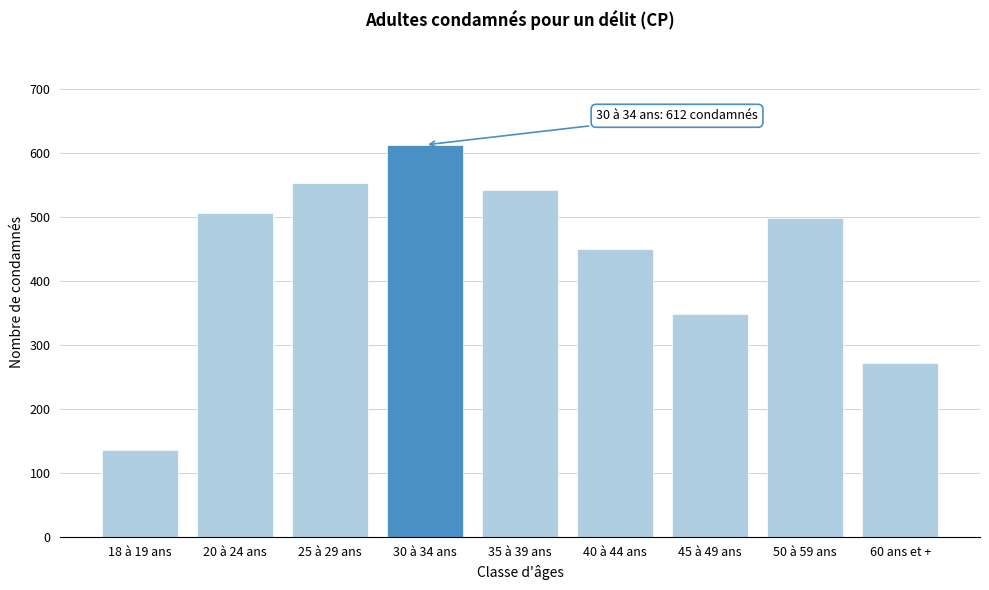

Reading left to right, what are all the values shown in this chart?

18 à 19 ans=136	20 à 24 ans=506	25 à 29 ans=552	30 à 34 ans=612	35 à 39 ans=541	40 à 44 ans=450	45 à 49 ans=348	50 à 59 ans=498	60 ans et +=271